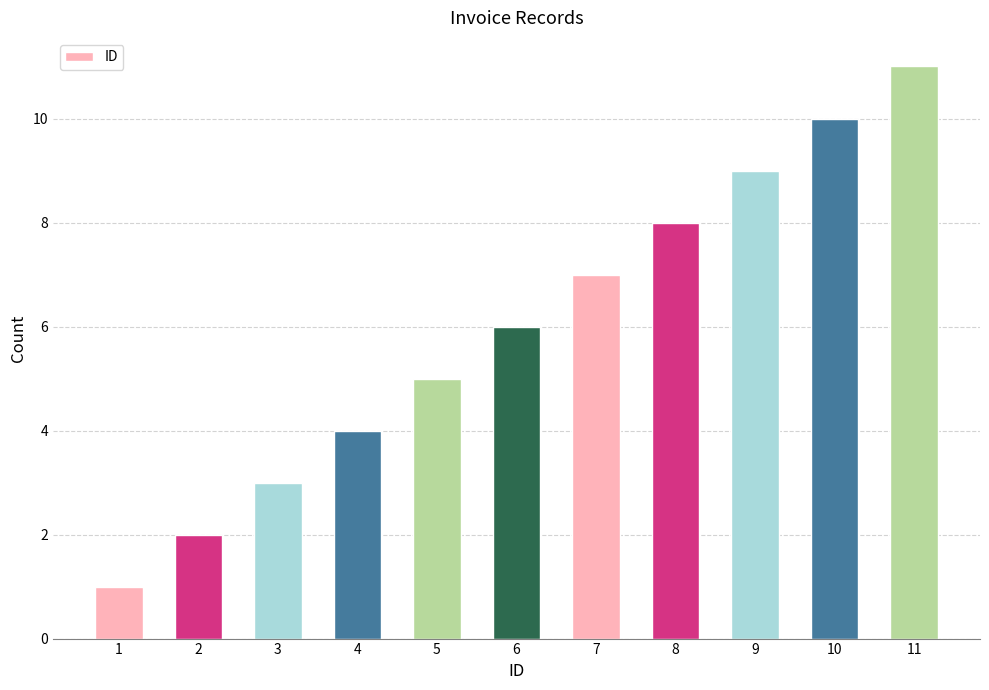

Rank the categories by value from highest to lowest.

11, 10, 9, 8, 7, 6, 5, 4, 3, 2, 1